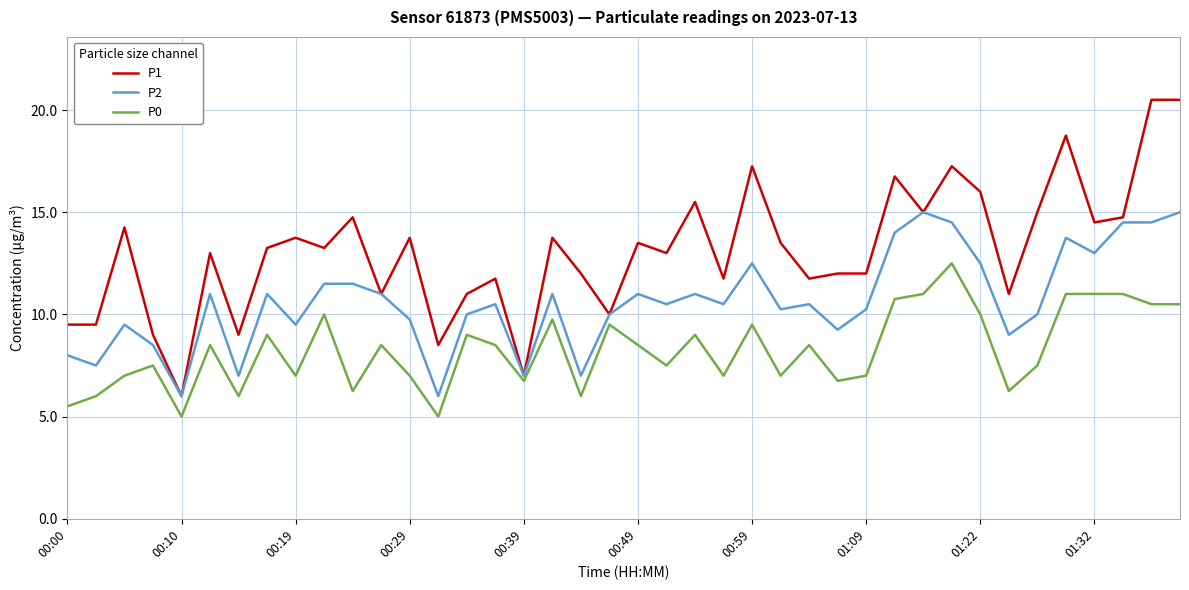

Rank the series by their average value, from lowest to highest.

P0, P2, P1